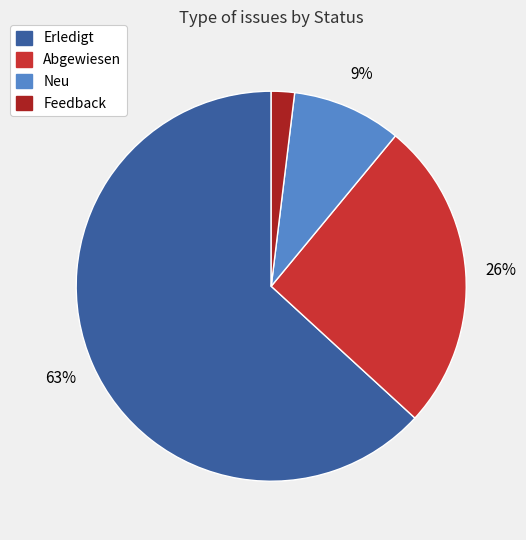

To the nearest percent, what is the average slice percentage?

25%